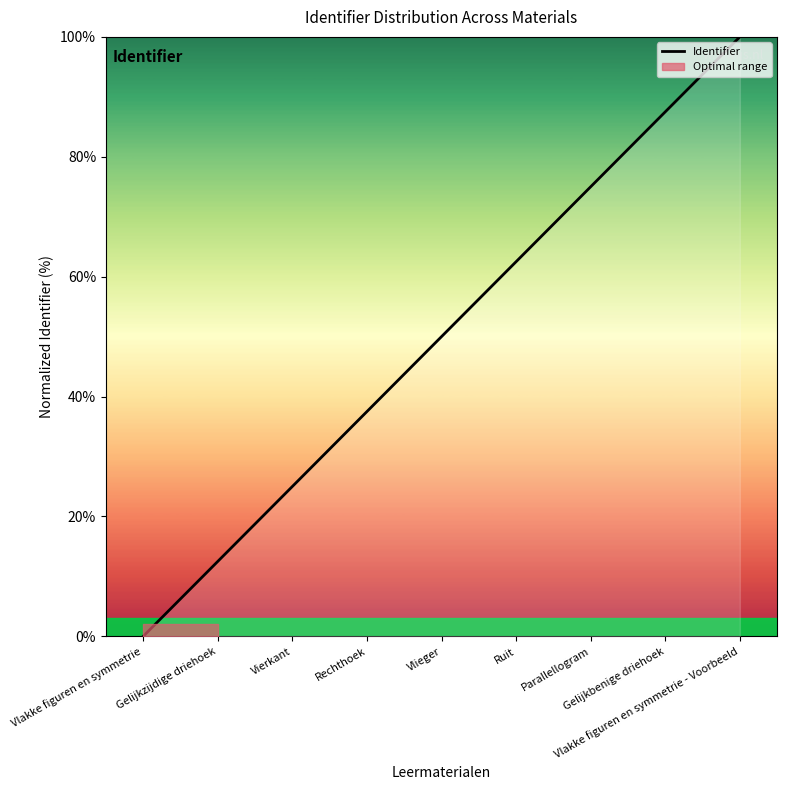

True or false: the data shows 100.0 at Vlakke figuren en symmetrie - Voorbeeld.

True